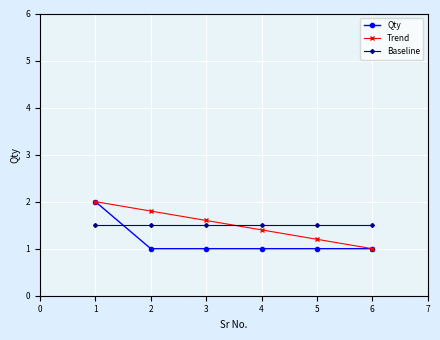

What is the value of the Baseline point at the 6th from the left?

1.5